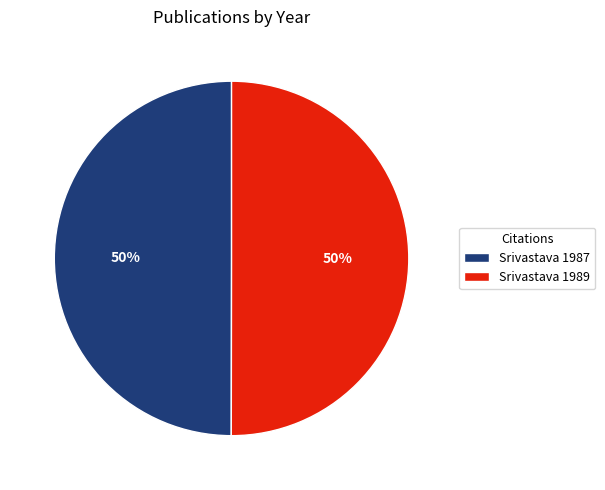

To the nearest percent, what portion does Srivastava 1989 represent?

50%